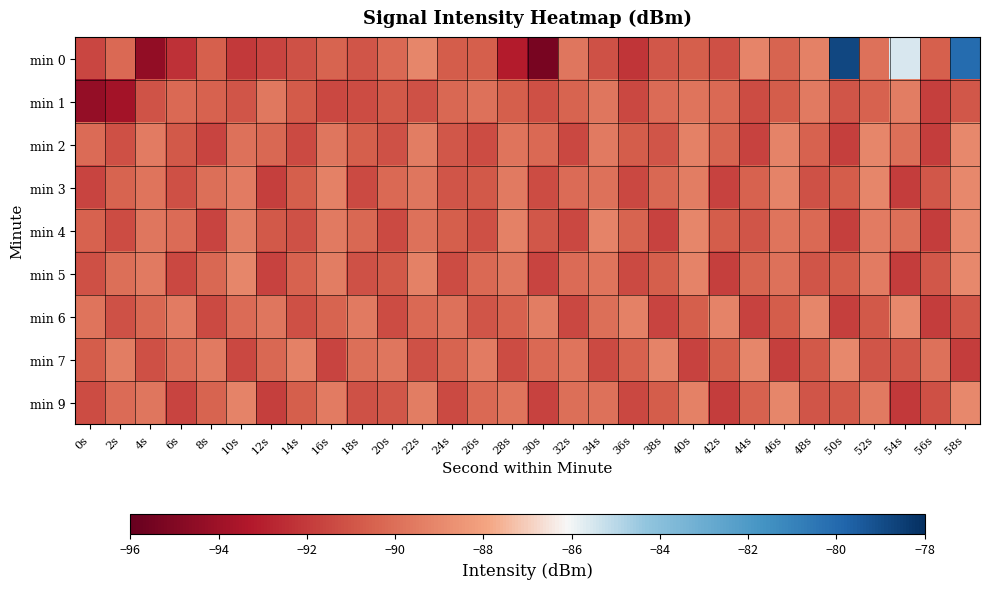

What is the difference between the highest and lowest values at 12s?

2.1